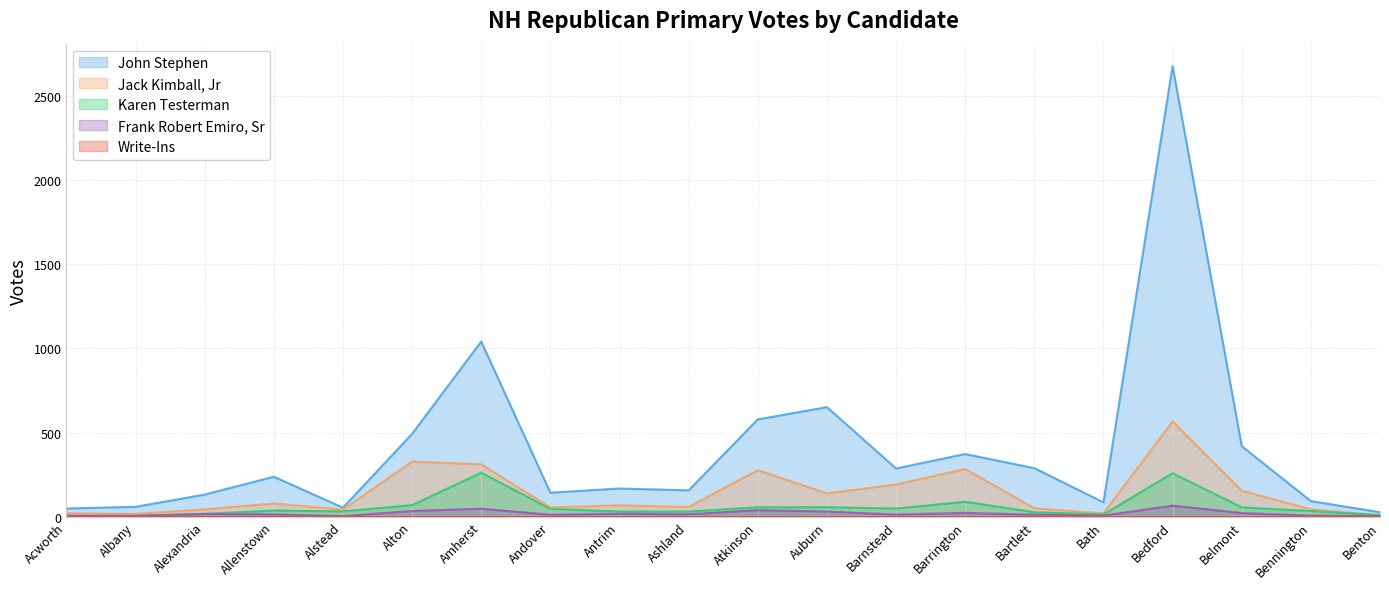

What position from the left is Allenstown?

4